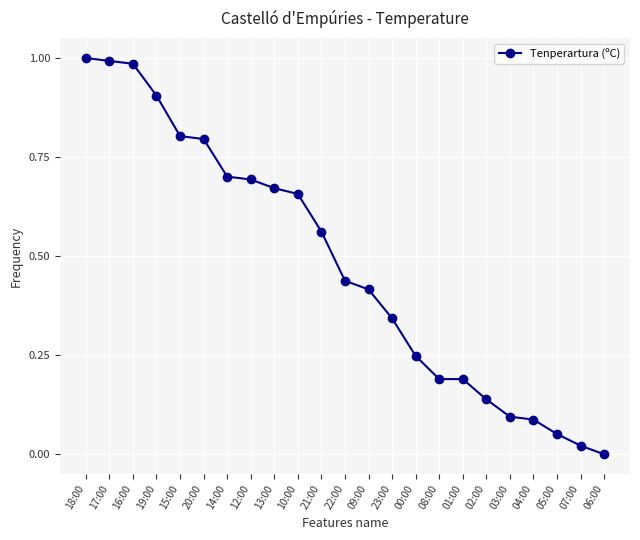

How many positive values are there?

22